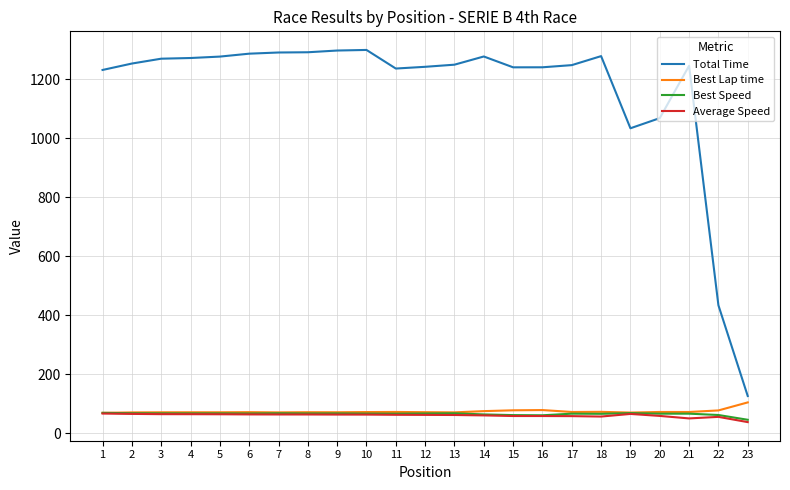

Between 10 and 22, which series saw the biggest shift?

Total Time